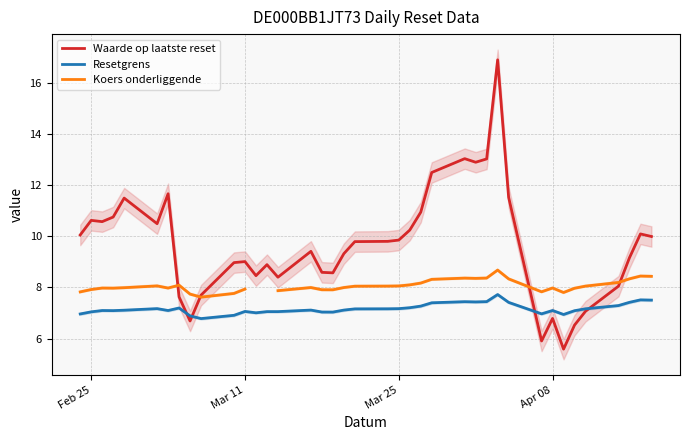

What is the lowest value of the Resetgrens series?

6.8